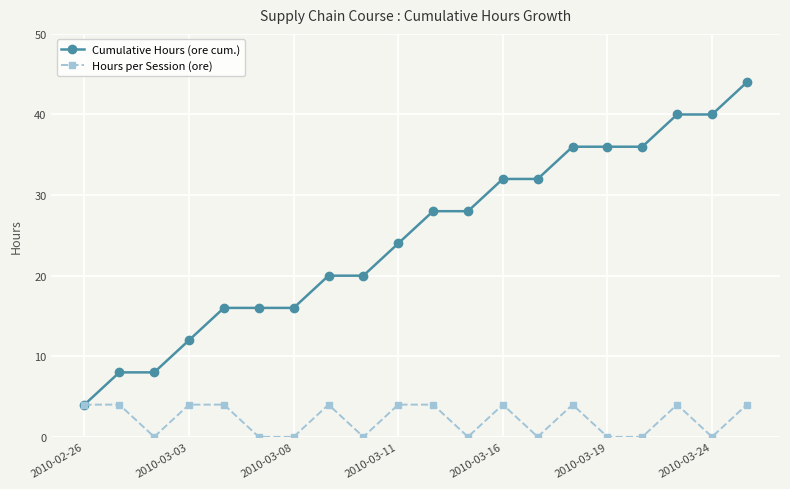

True or false: Hours per Session (ore) has more than 2 points higher than both neighbors.

True